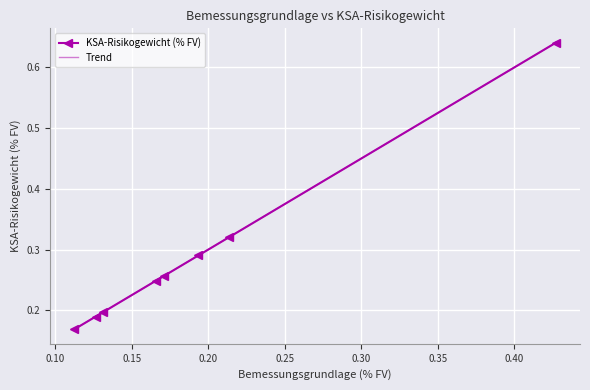

What is the greatest value displayed?

0.6